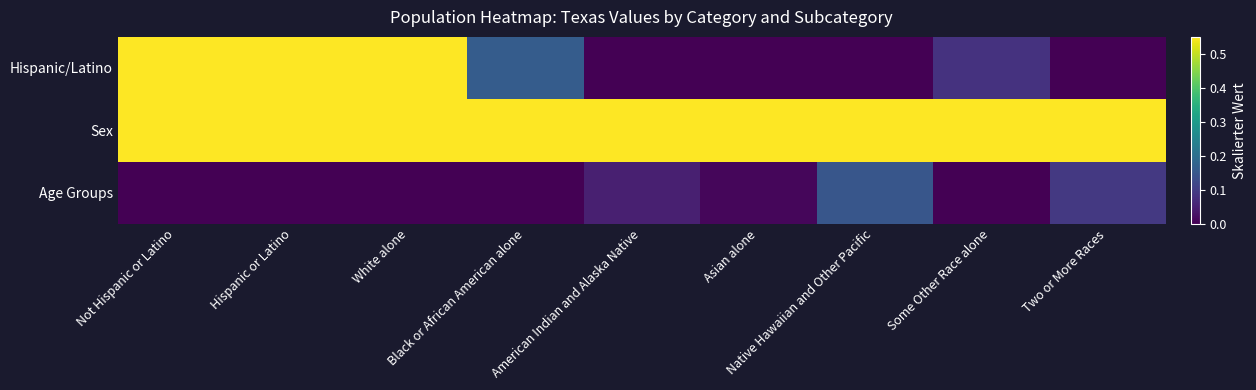

What is the maximum value shown in the chart?

1.0